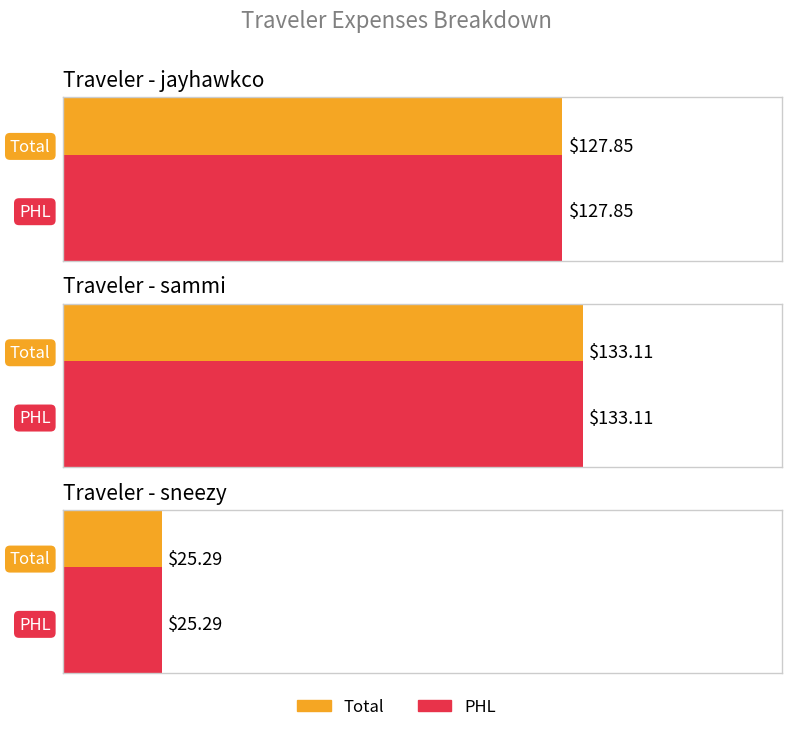

Where does the Total series first go above 127?

jayhawkco